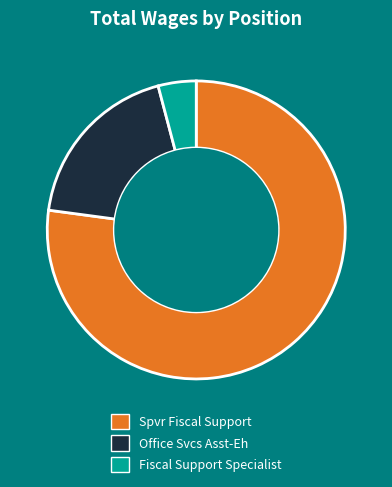

What is the ratio of the value at Fiscal Support Specialist to the value at Office Svcs Asst-Eh?

0.2